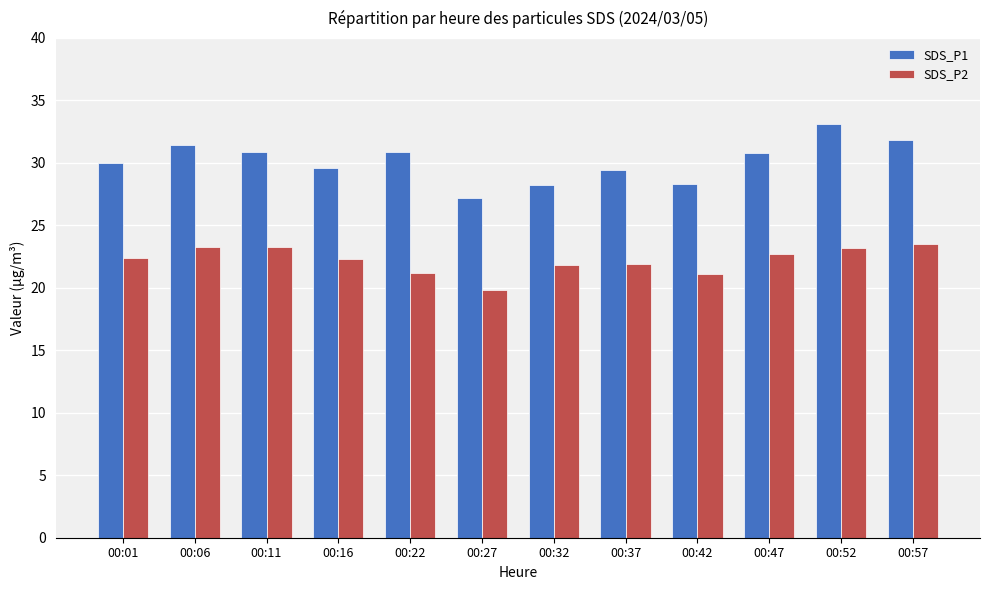

At how many categories does at least one series exceed 25?

12